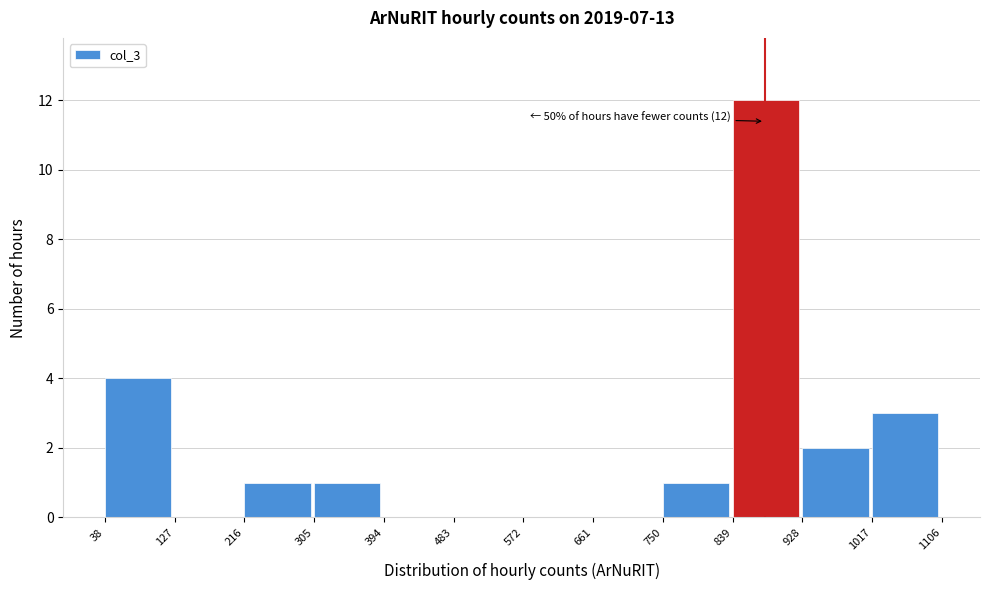

Which range on the x-axis has the tallest bar?

839 to 928